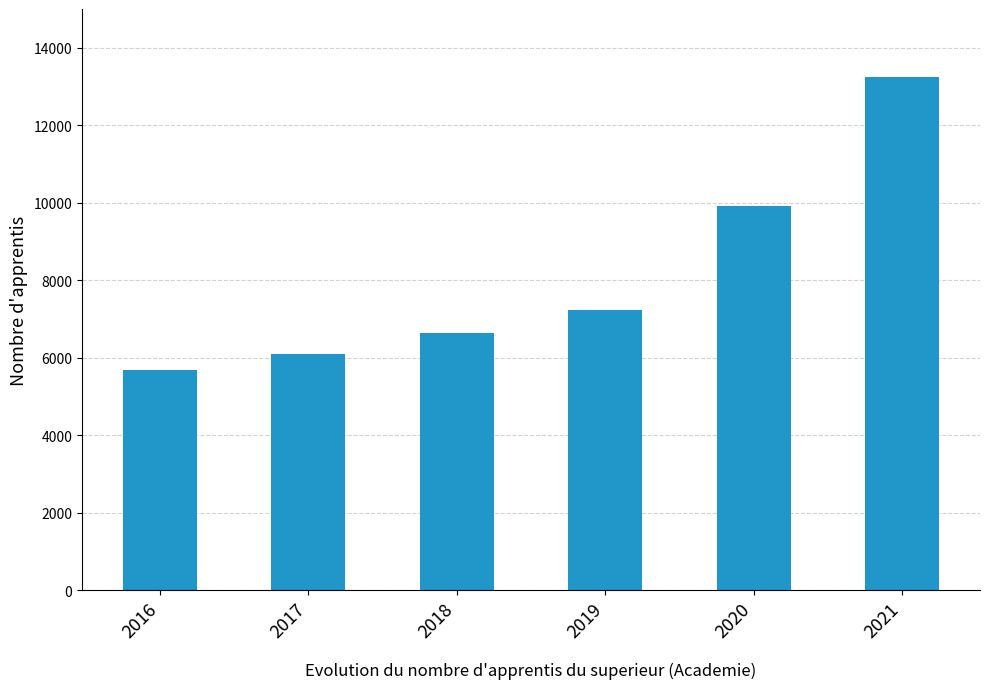

What is the sum of the values at 2016 and 2018?

12320